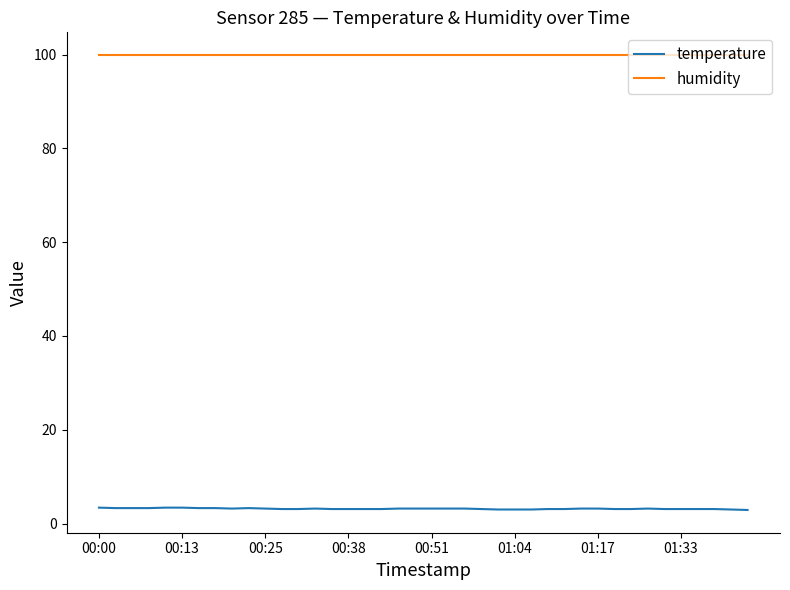

True or false: humidity and temperature cross at least once.

False